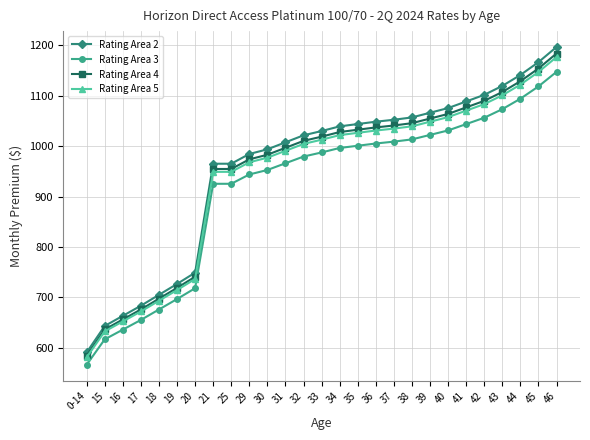

What is the total value across all series at 30?

3906.6